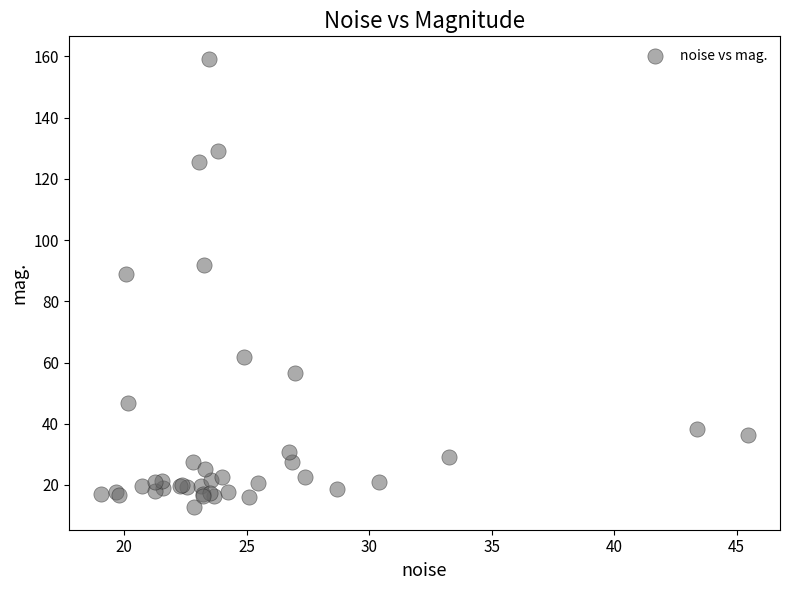

What Y value in the scatter plot is closest to 85?

88.8